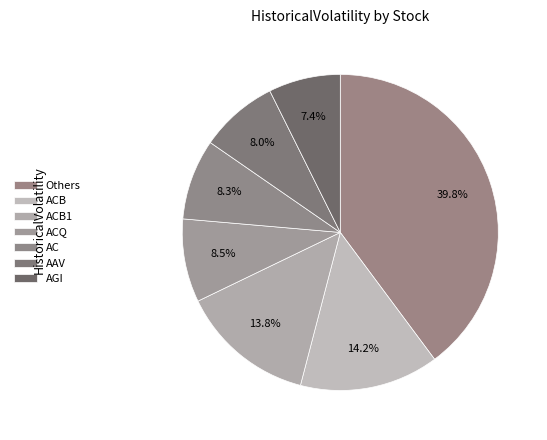

How many slices are in this pie chart?

7